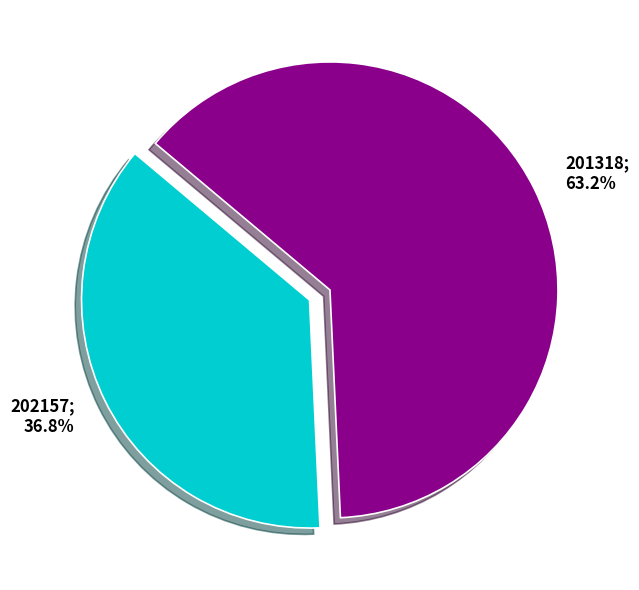

Is there a majority slice in this chart?

Yes